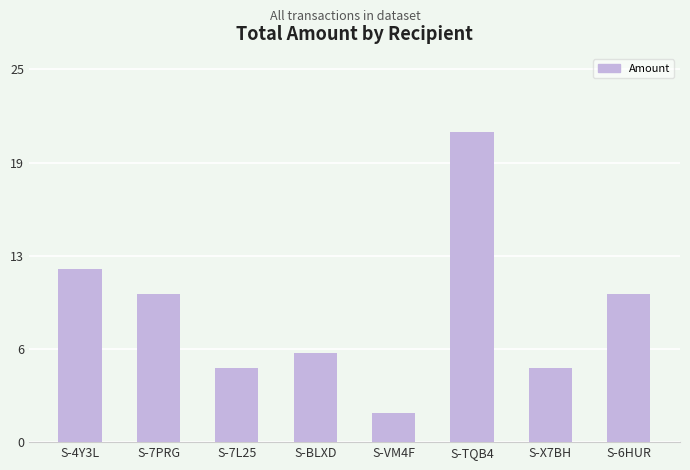

Are the bars horizontal?

No